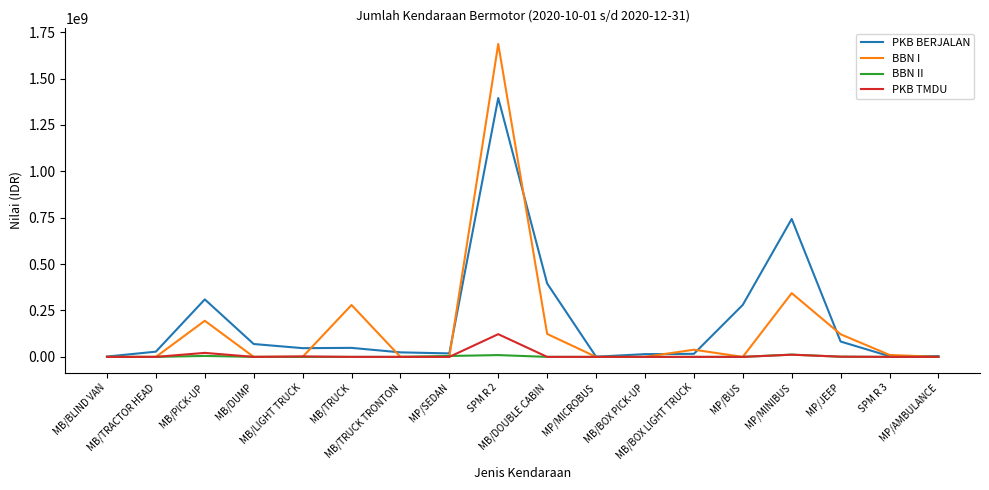

What is the greatest value displayed?

1686540000